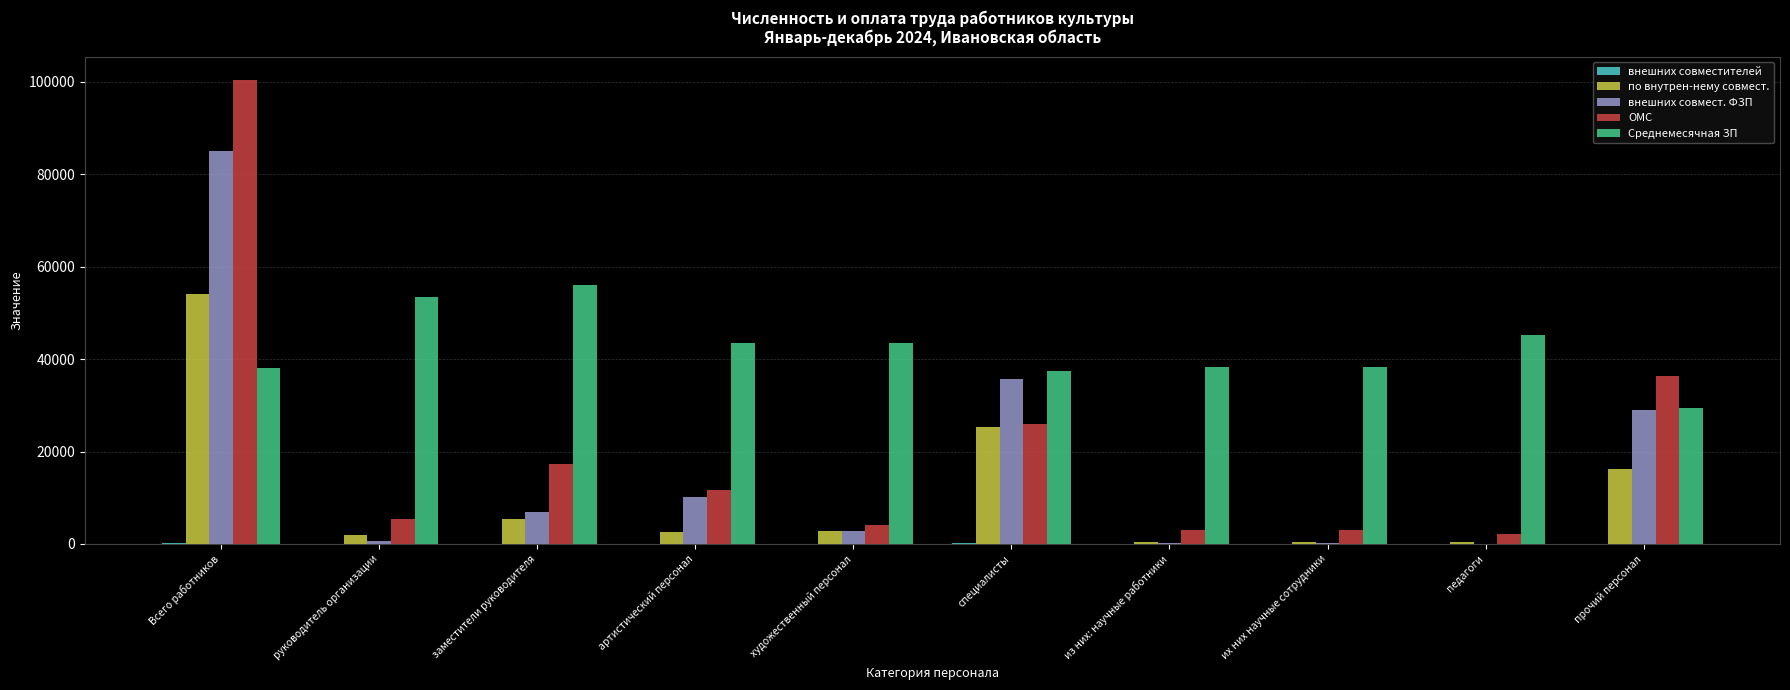

Is it true that по внутрен-нему совмест. equals 429.9 at их них научные сотрудники?

True